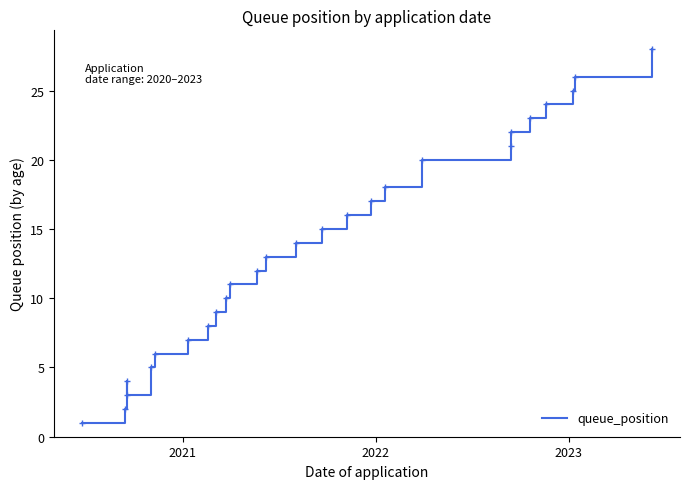

What is the sum of all values?

360